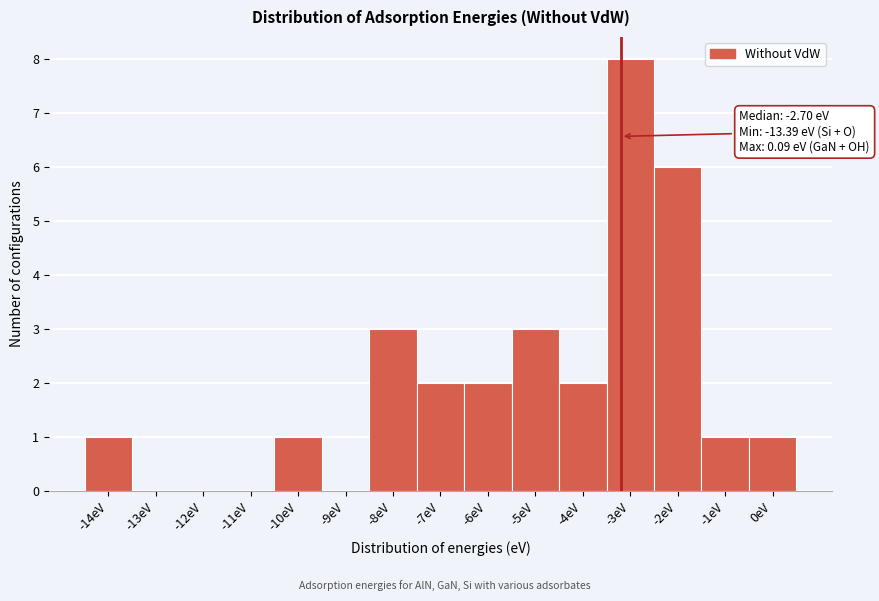

Reading right to left, extract all data points from this chart.

0eV=1	-1eV=1	-2eV=6	-3eV=8	-4eV=2	-5eV=3	-6eV=2	-7eV=2	-8eV=3	-9eV=0	-10eV=1	-11eV=0	-12eV=0	-13eV=0	-14eV=1